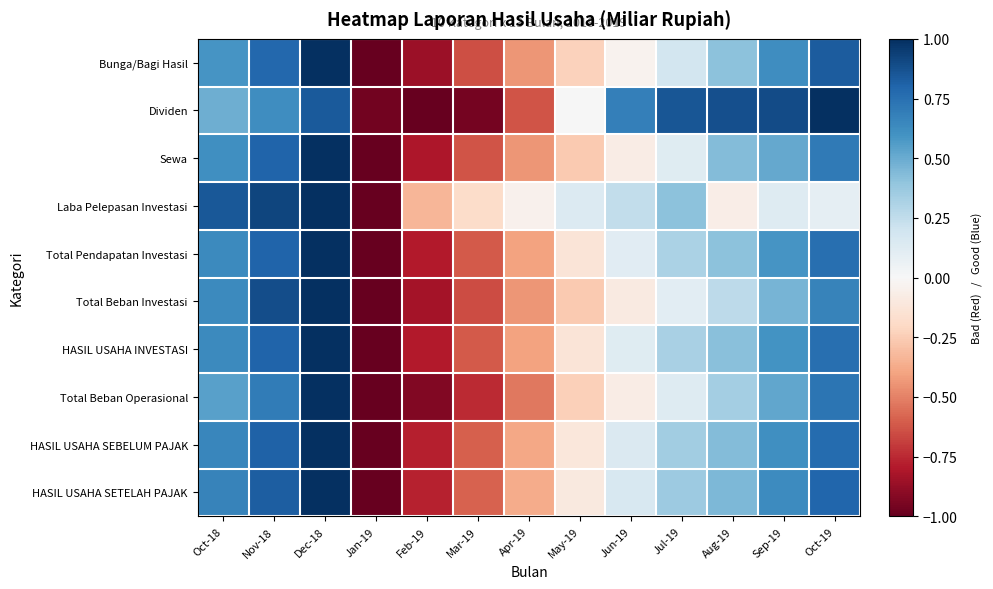

Which has a higher value, May-19 or Aug-19?

Aug-19